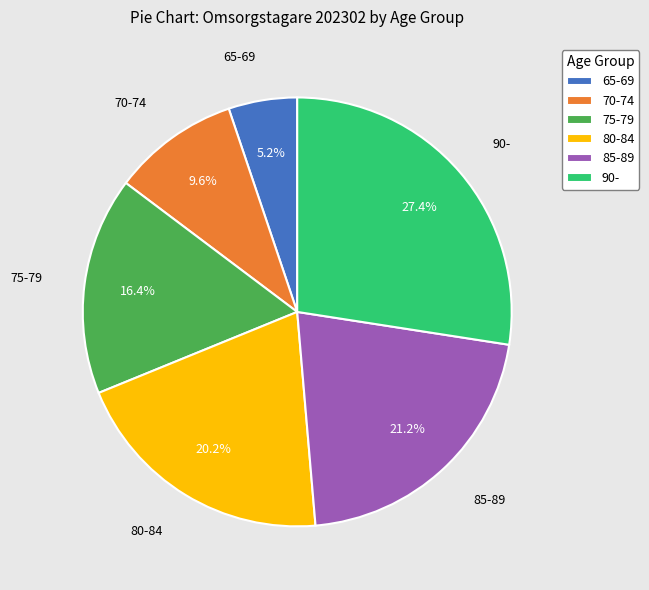

To the nearest percent, what is the difference between the largest and smallest slice percentages?

22%